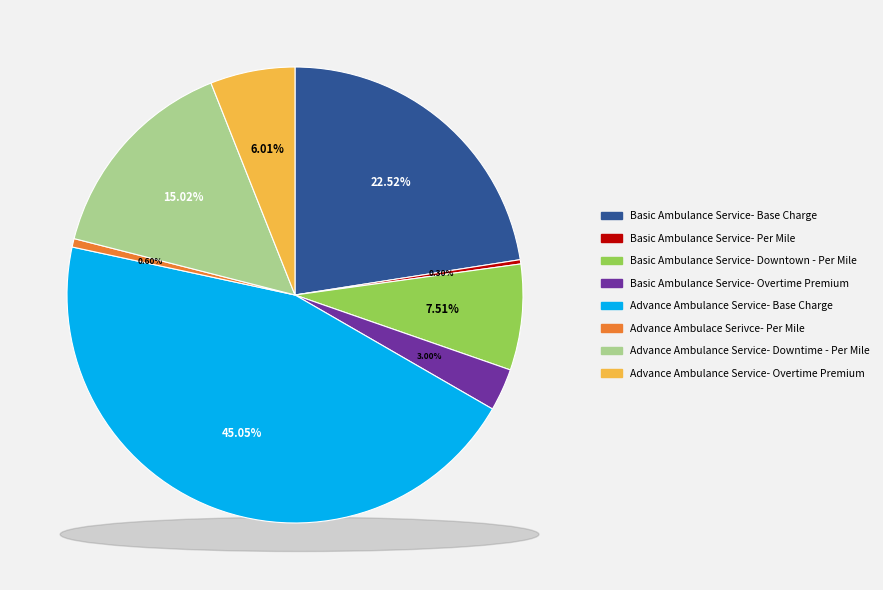

Is there any slice that represents more than half of the pie?

No